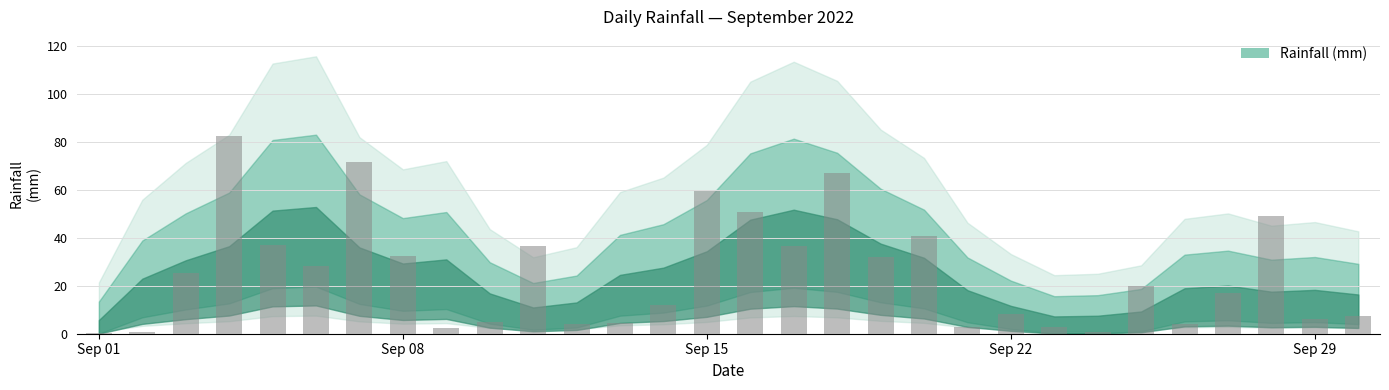

What is the sum of all values?

748.2